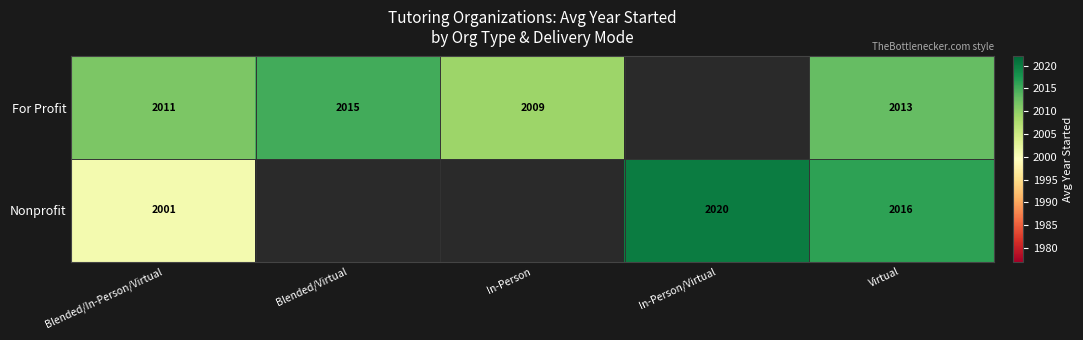

The value of Nonprofit at In-Person/Virtual is 3490.5. True or false?

False